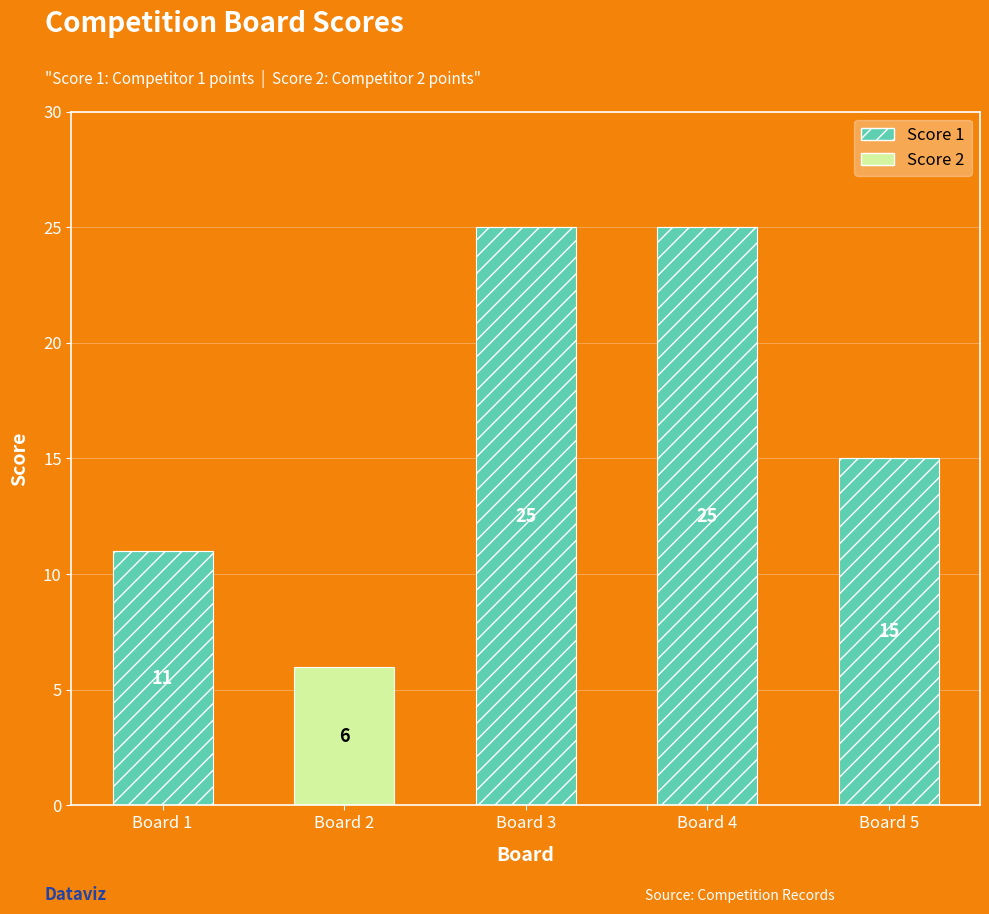

The Score 1 series shows 0 at Board 2. True or false?

True